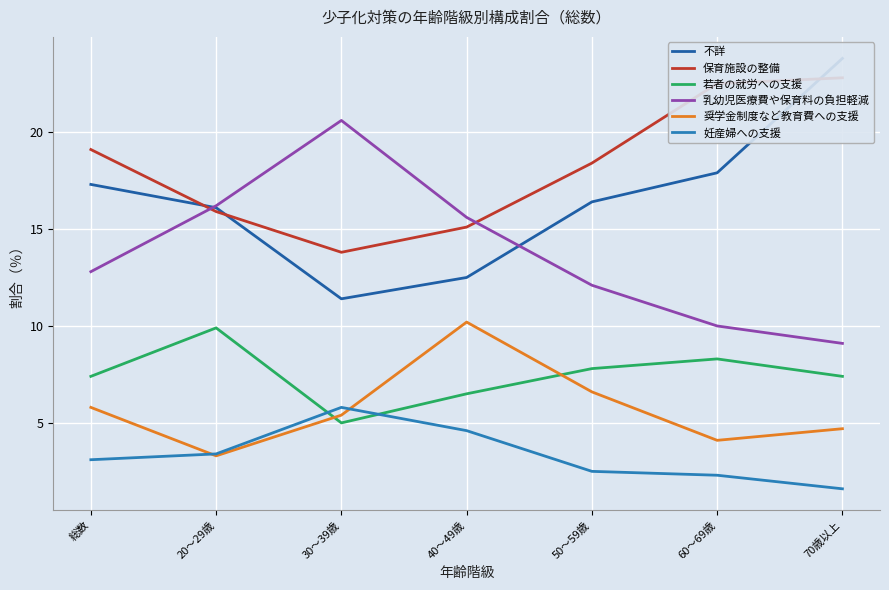

True or false: 若者の就労への支援 and 保育施設の整備 cross at least once.

False